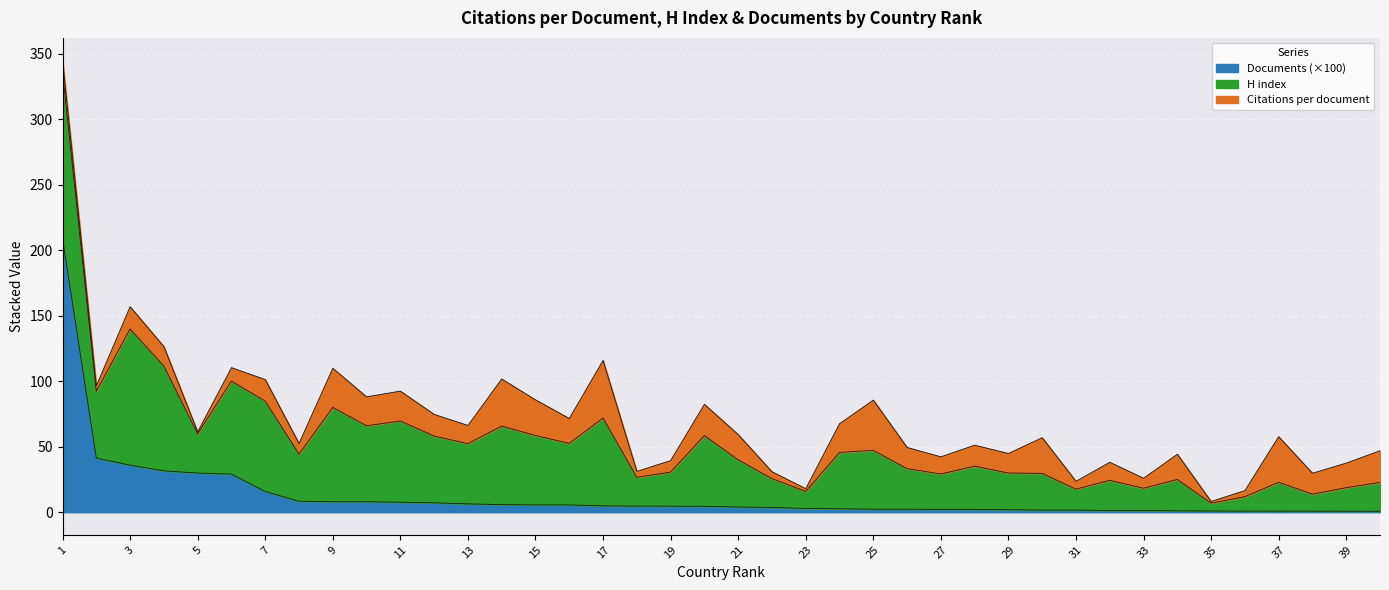

Is it true that Citations per document equals 14.9 at 4?

True